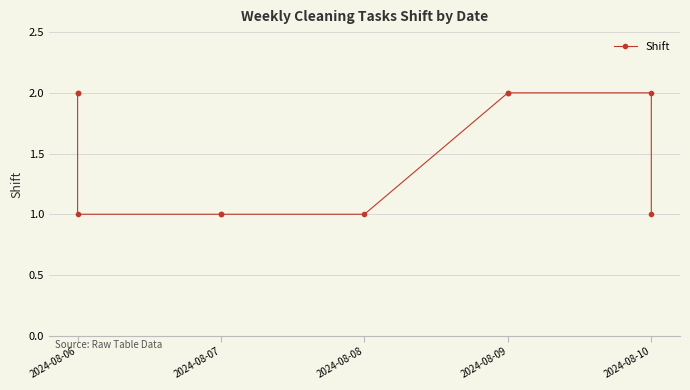

Is it true that the value at 2024-08-06 is 2?

False